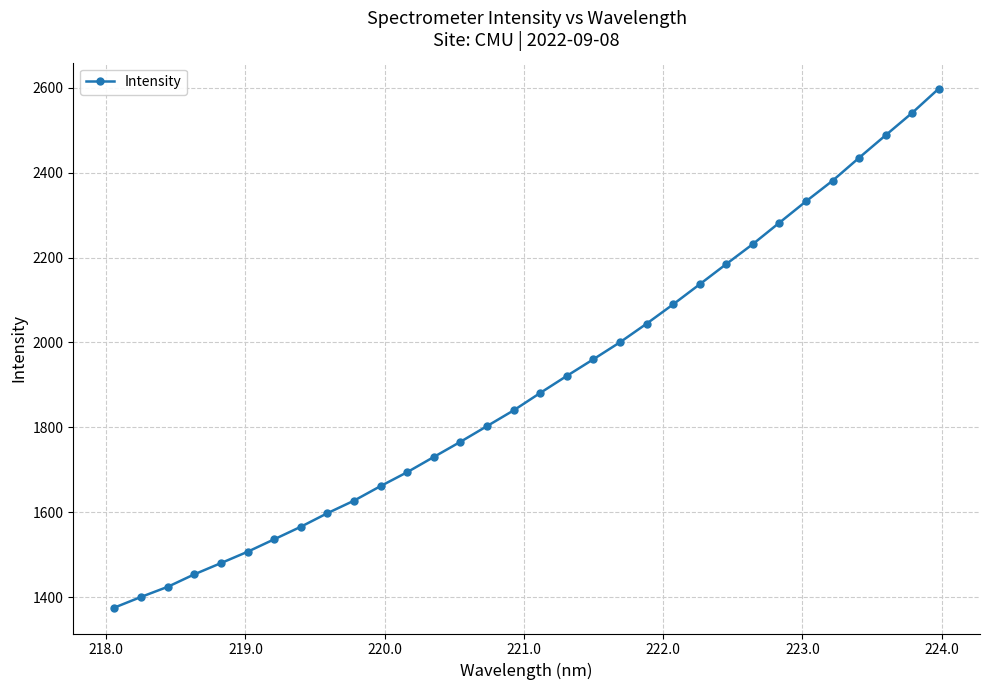

What is the average value?

1905.3